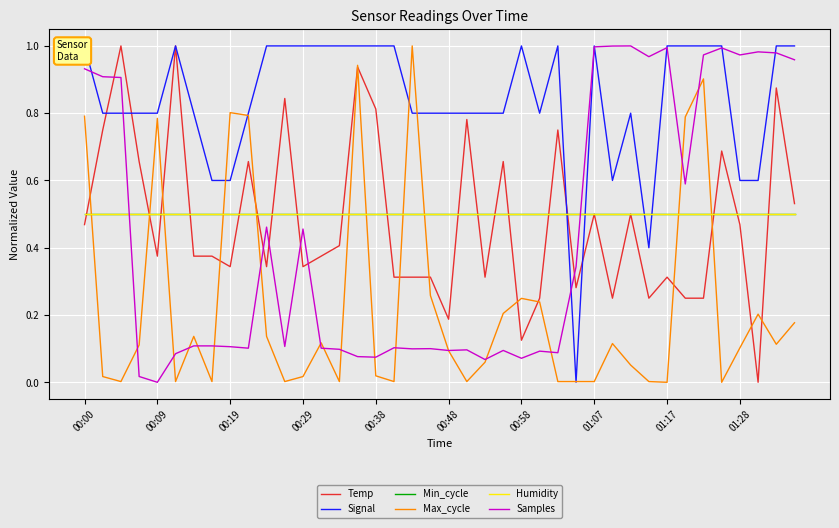

The value of Min_cycle at 00:38 is 0.5. True or false?

True